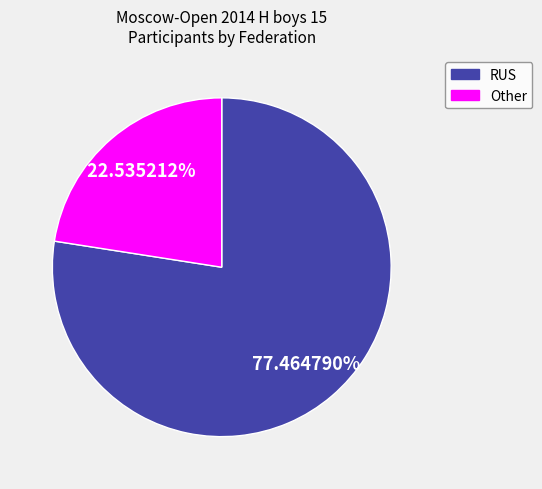

Which has a higher value, Other or RUS?

RUS